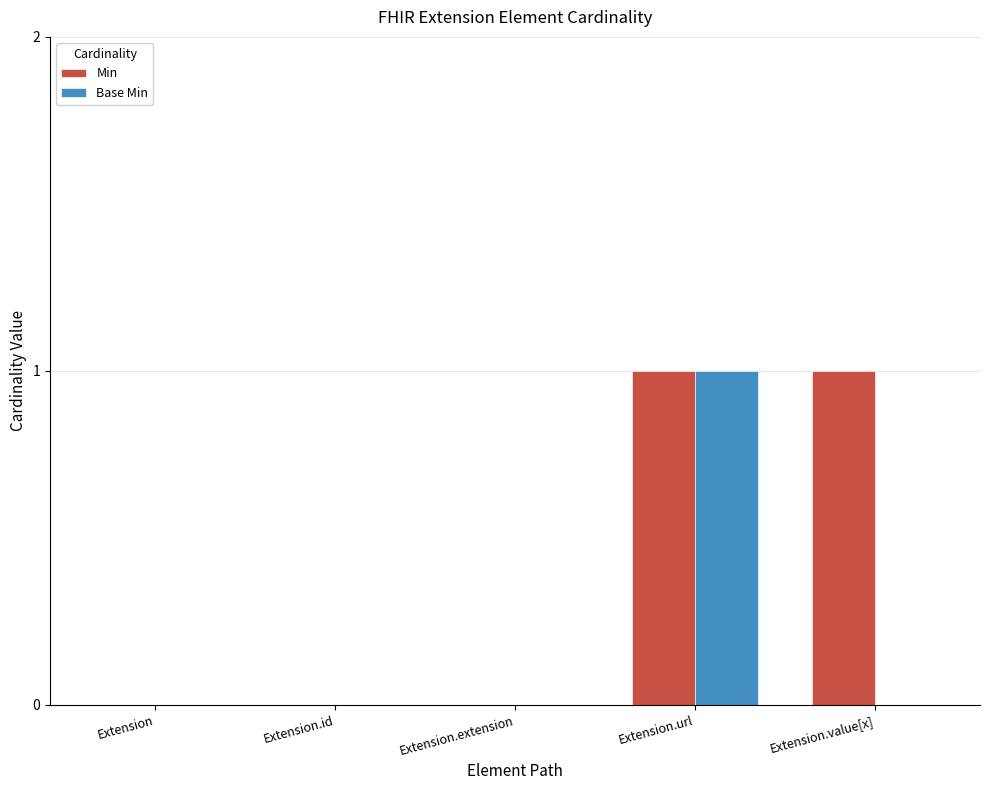

The value of Min at Extension is 1. True or false?

False